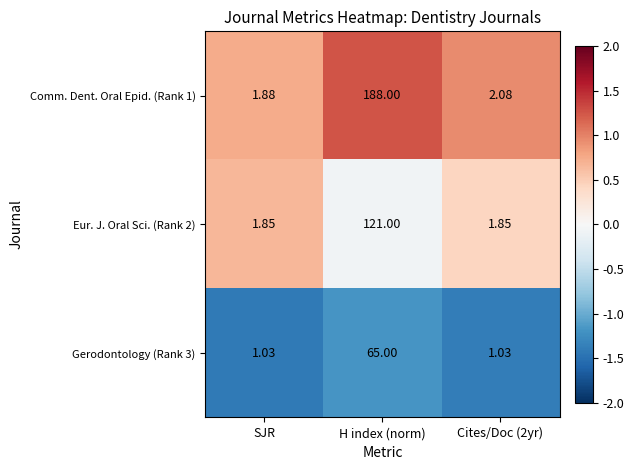

Which label corresponds to the largest value in the chart?

H index (norm)